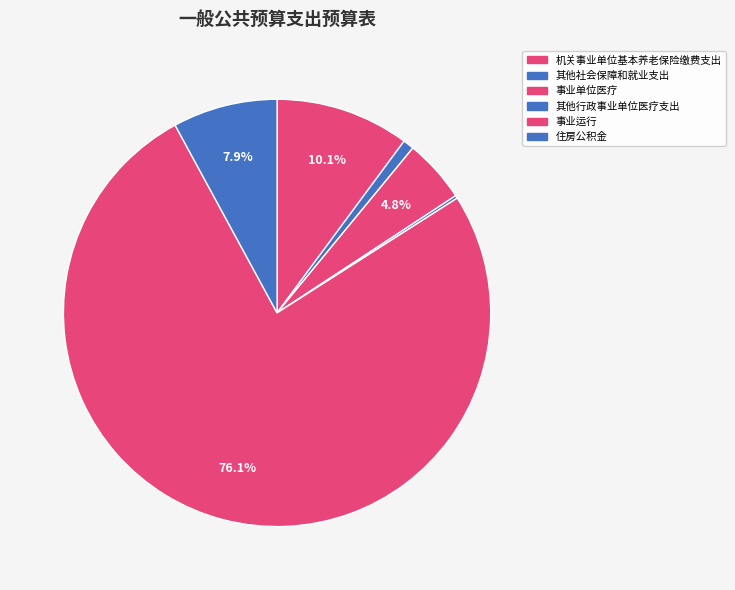

How many segments does this pie chart have?

6